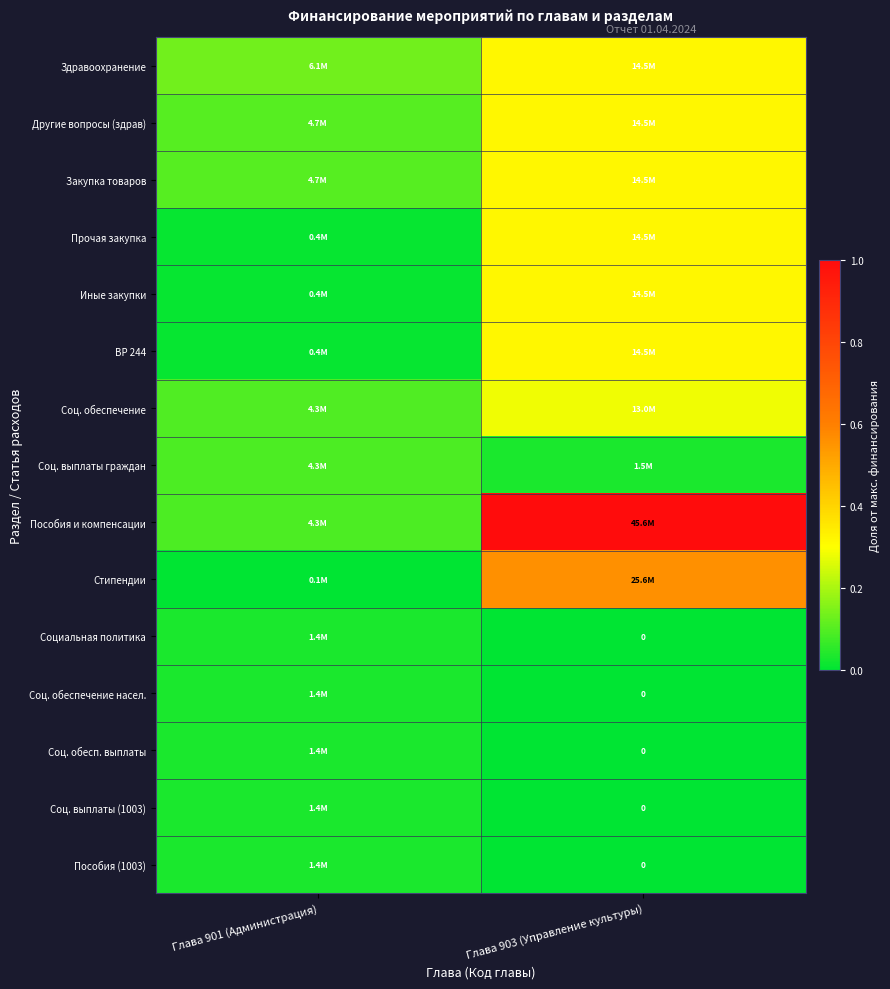

List the labels in order of Пособия и компенсации value, smallest first.

Глава 901 (Администрация), Глава 903 (Управление культуры)